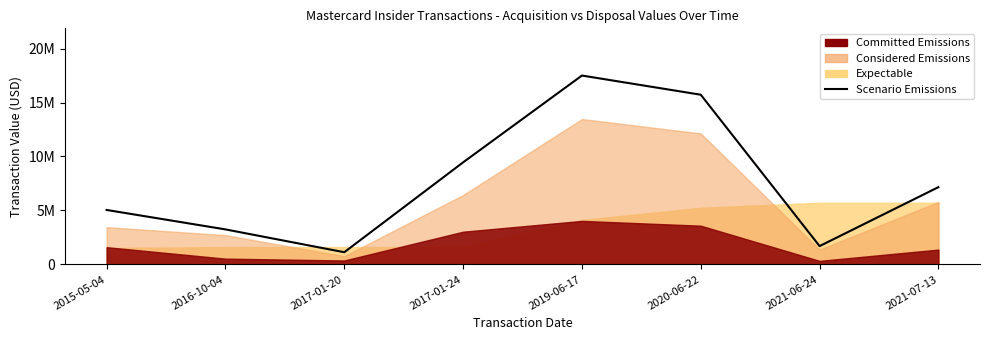

How many points are higher than both their immediate neighbors (excluding endpoints)?

1